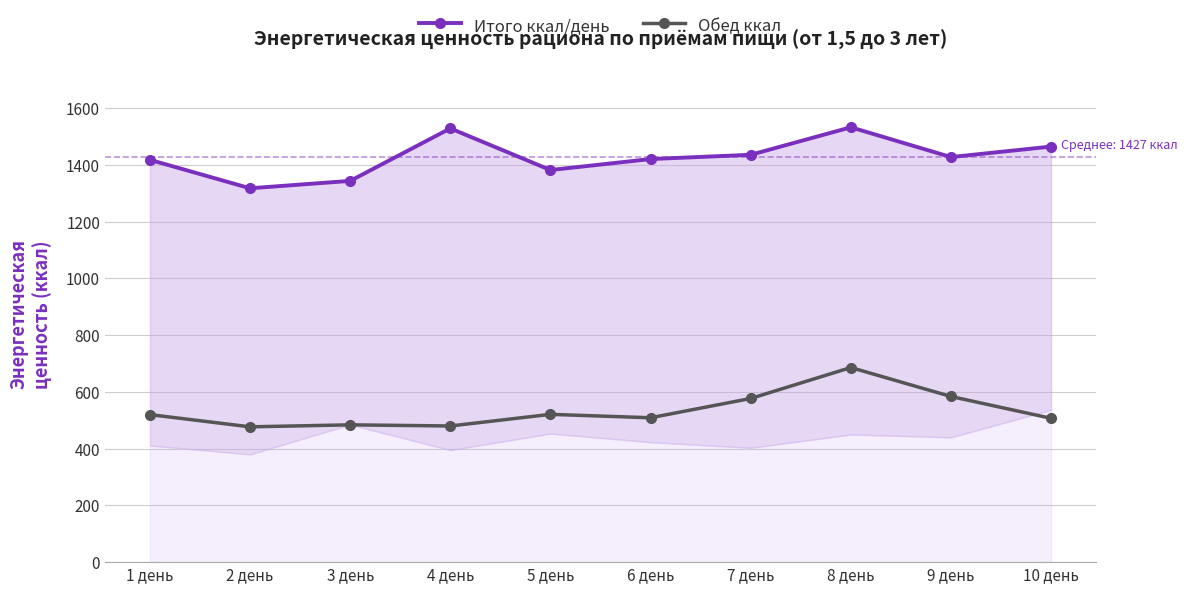

The value of Итого ккал/день at 6 день is 2237.0. True or false?

False